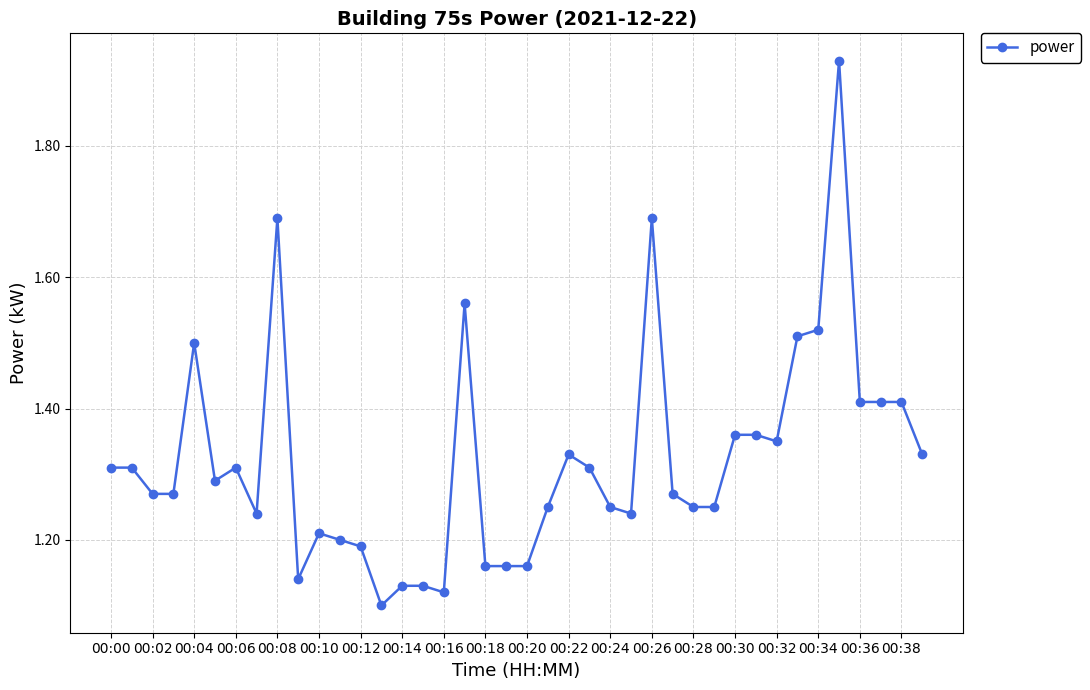

What is the difference between the maximum and minimum values?

0.8